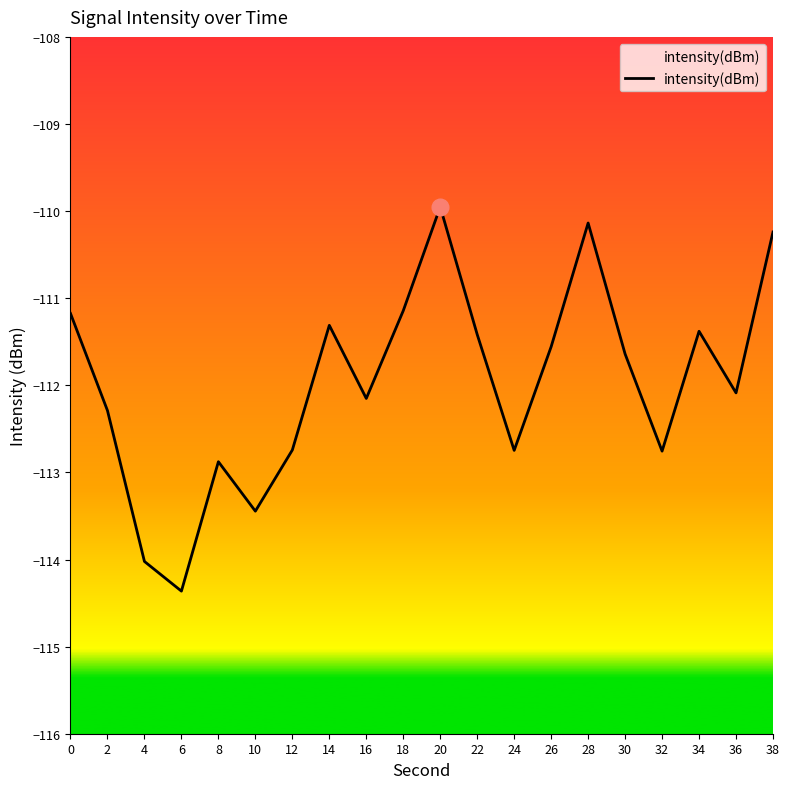

At which label does the data first exceed -111?

20